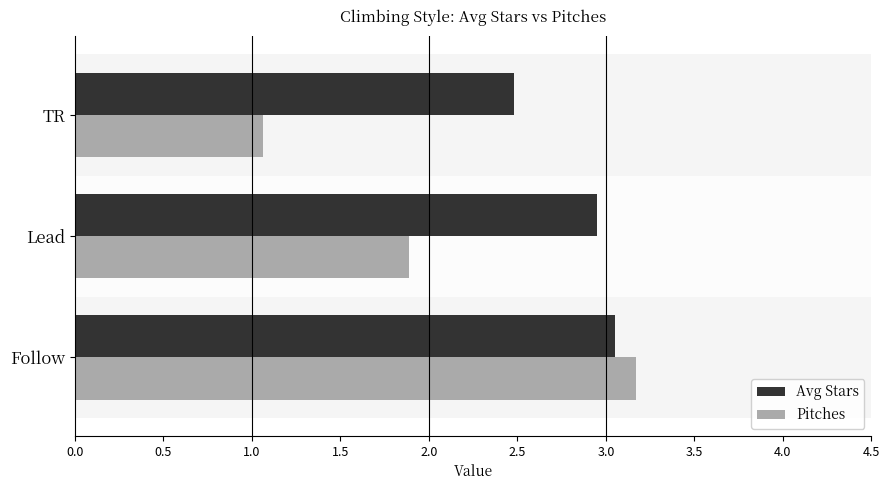

What is the sum of all Avg Stars values?

8.5